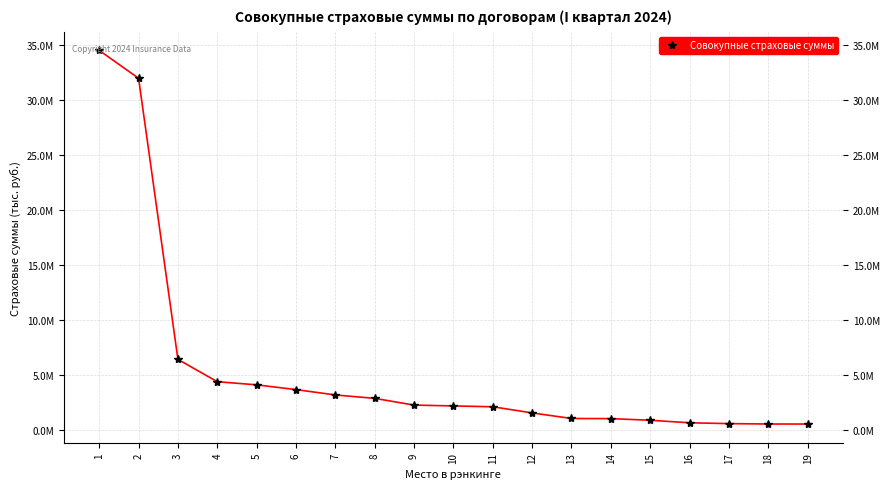

At which label does the data first exceed 2219143?

1